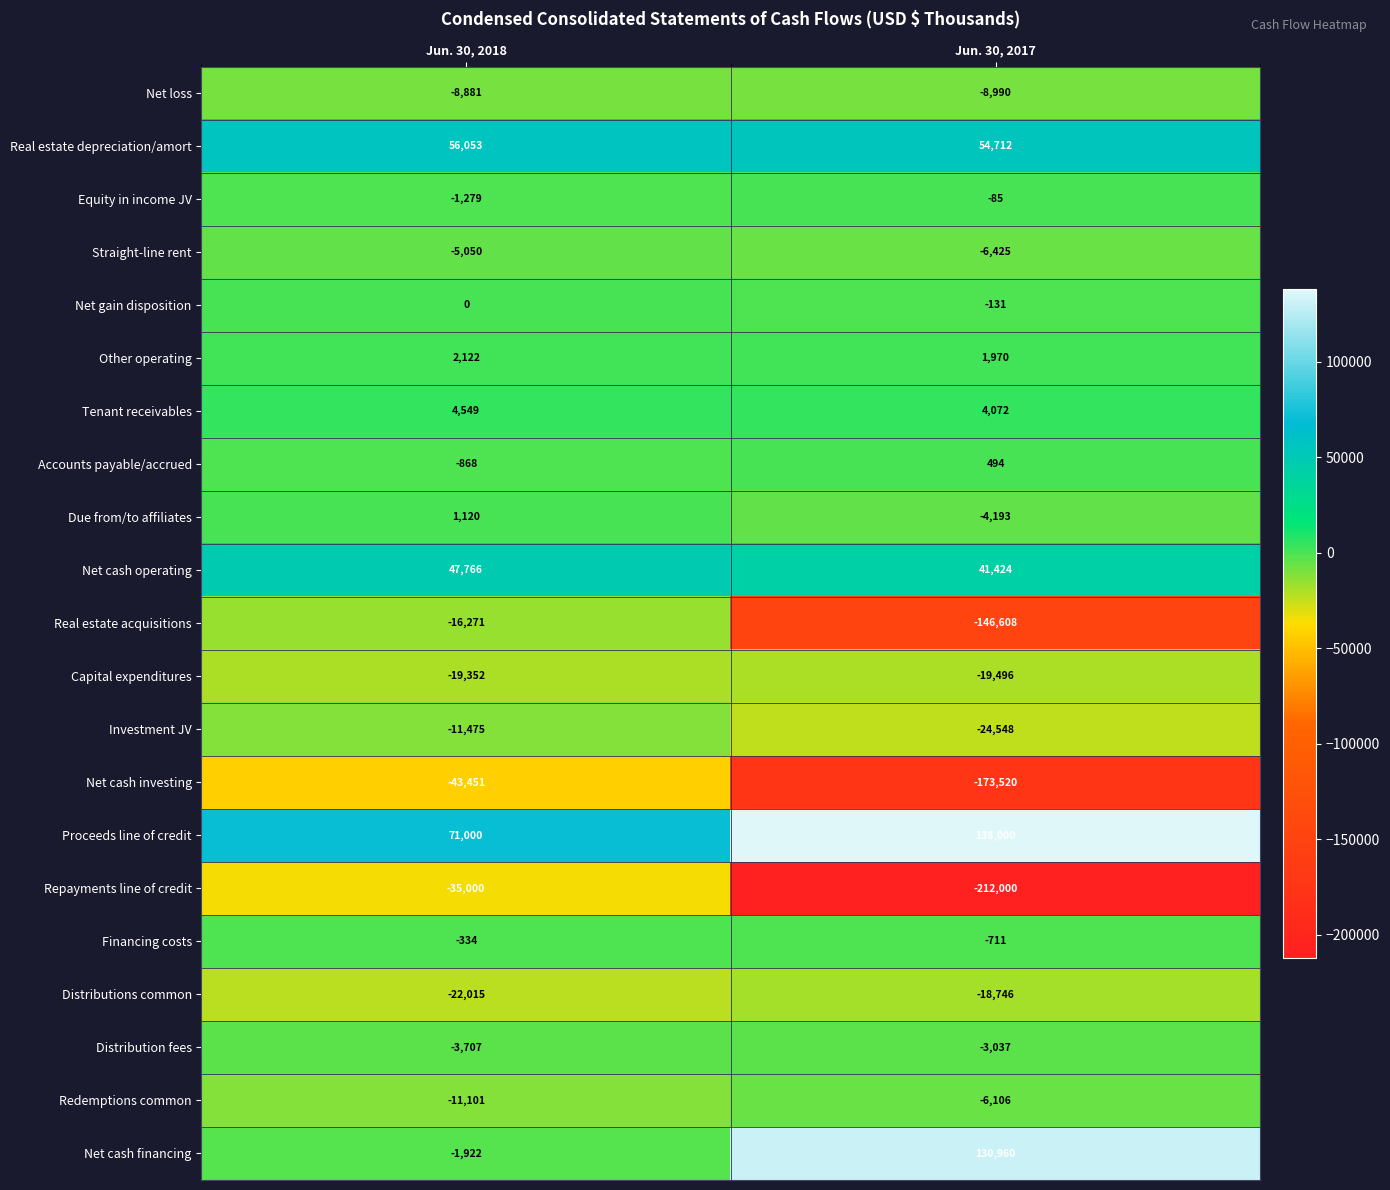

Where is Net loss nearest to the value -8935?

Jun. 30, 2018